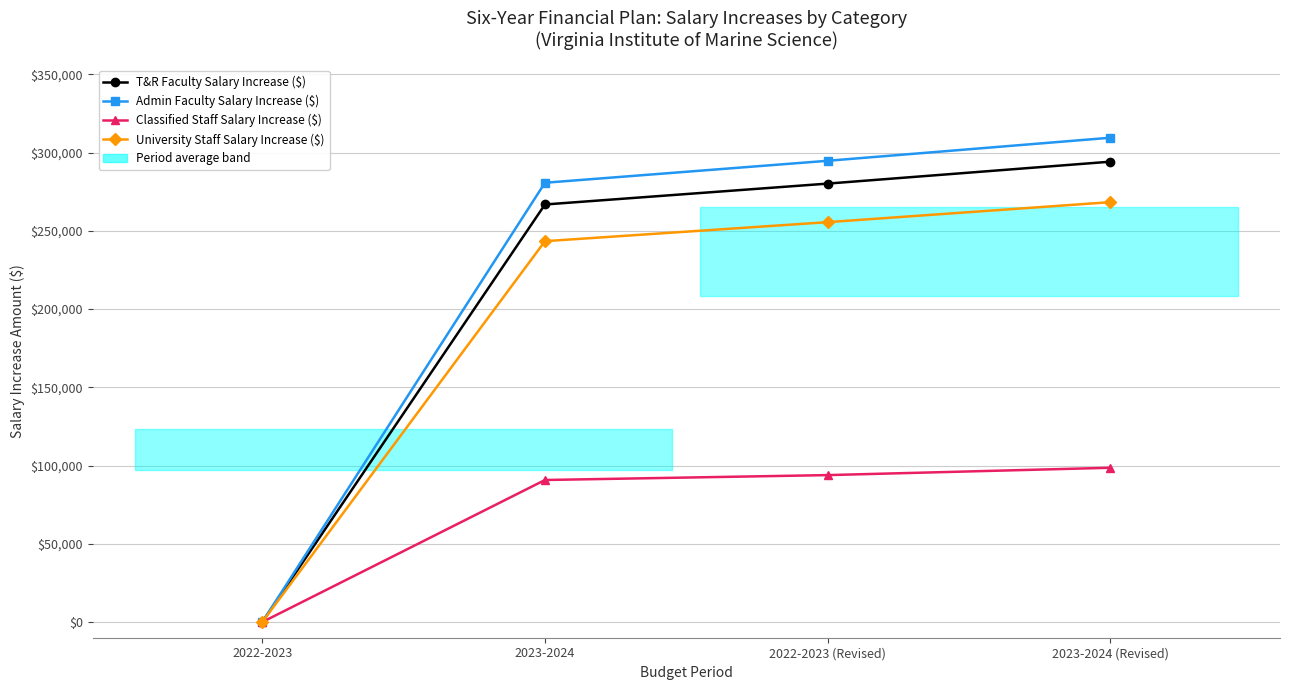

What is the total value across all series at 2022-2023 (Revised)?

924287.3